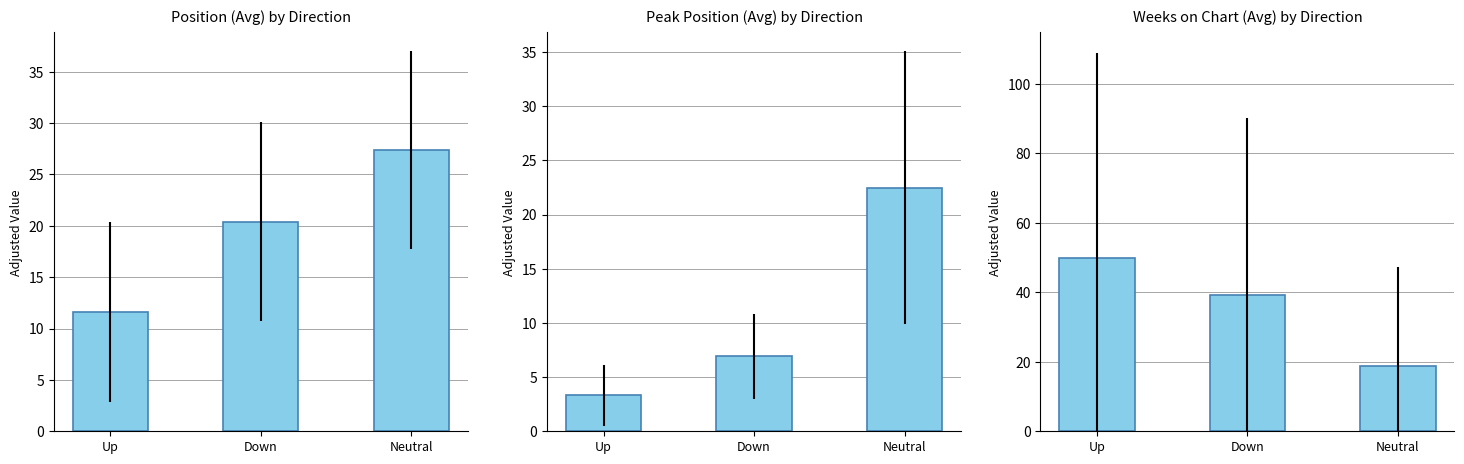

Which series changed the most between Down and Neutral?

Weeks on Chart (Avg) by Direction